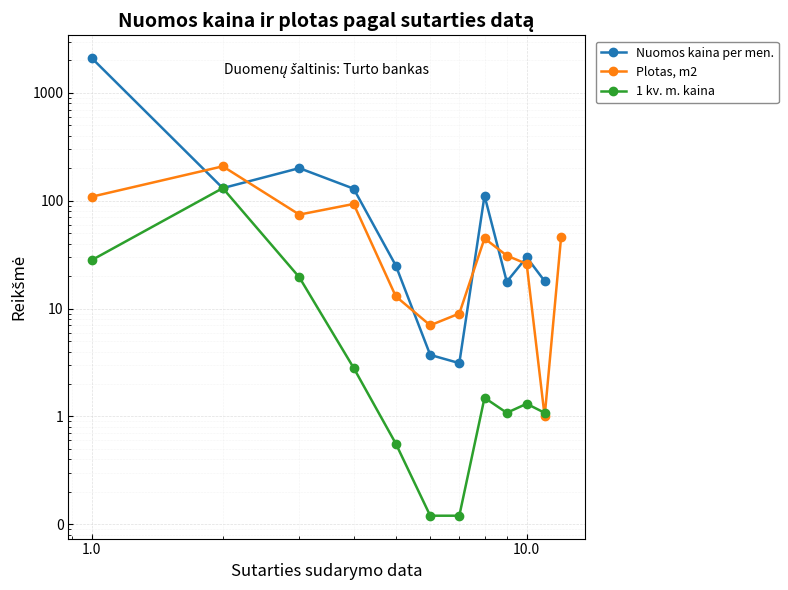

What is the maximum value for Plotas, m2?

208.7